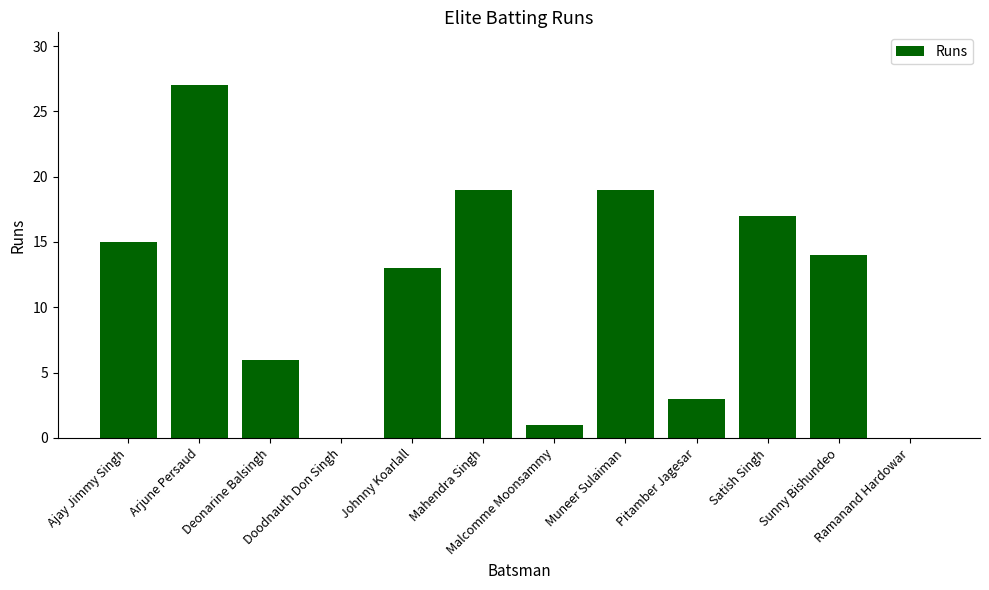

What is the greatest value displayed?

27